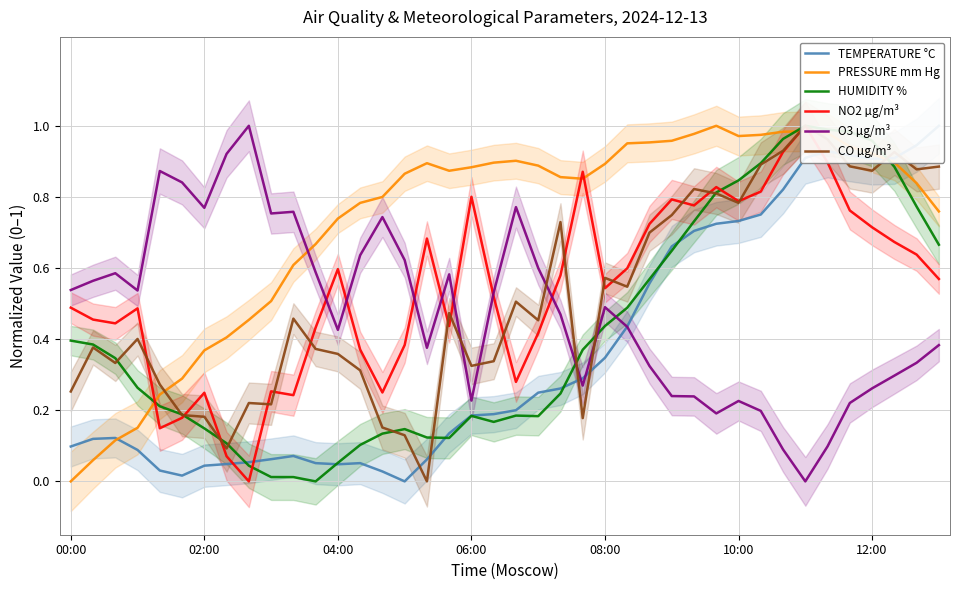

Rank the series at 20 from lowest to highest value.

HUMIDITY %, TEMPERATURE °C, NO2 µg/m³, CO µg/m³, O3 µg/m³, PRESSURE mm Hg